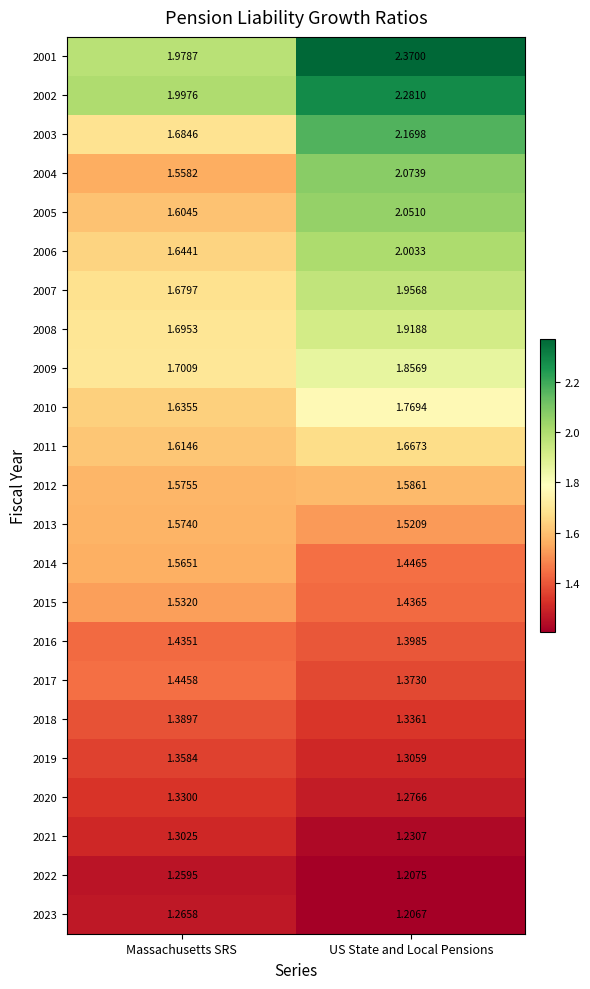

At which label does 2002 first exceed 2?

US State and Local Pensions